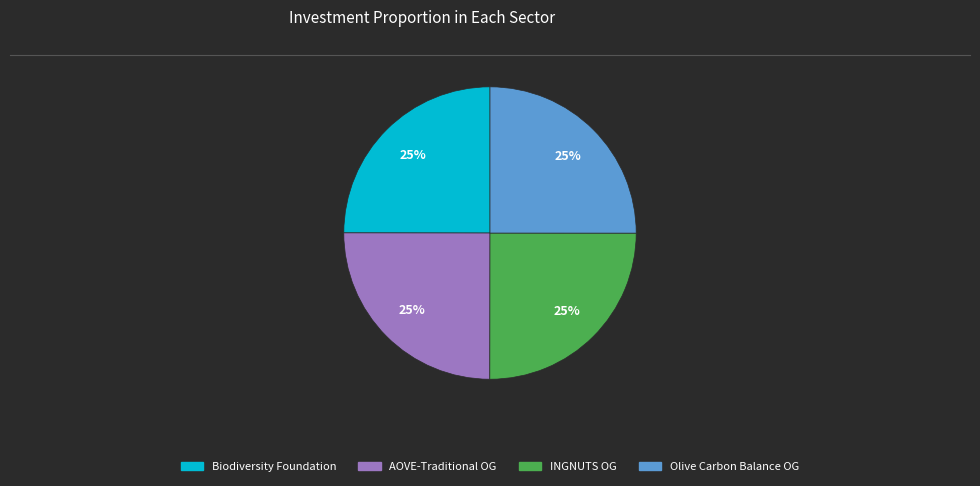

Does any single category account for the majority?

No